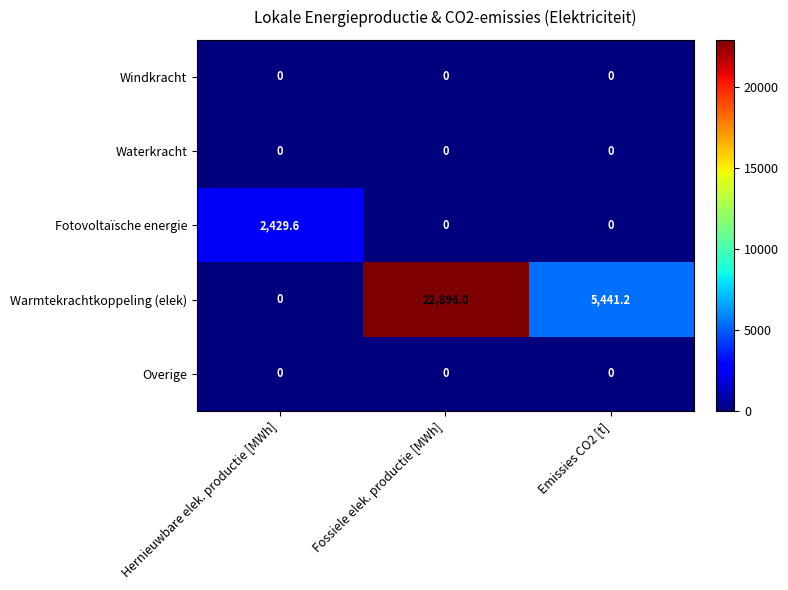

Reading left to right, extract all data points from this chart.

Windkracht: Hernieuwbare elek. productie [MWh]=0.0	Fossiele elek. productie [MWh]=0.0	Emissies CO2 [t]=0.0
Waterkracht: Hernieuwbare elek. productie [MWh]=0.0	Fossiele elek. productie [MWh]=0.0	Emissies CO2 [t]=0.0
Fotovoltaïsche energie: Hernieuwbare elek. productie [MWh]=2429.6	Fossiele elek. productie [MWh]=0.0	Emissies CO2 [t]=0.0
Warmtekrachtkoppeling (elek): Hernieuwbare elek. productie [MWh]=0.0	Fossiele elek. productie [MWh]=22896.0	Emissies CO2 [t]=5441.2
Overige: Hernieuwbare elek. productie [MWh]=0.0	Fossiele elek. productie [MWh]=0.0	Emissies CO2 [t]=0.0